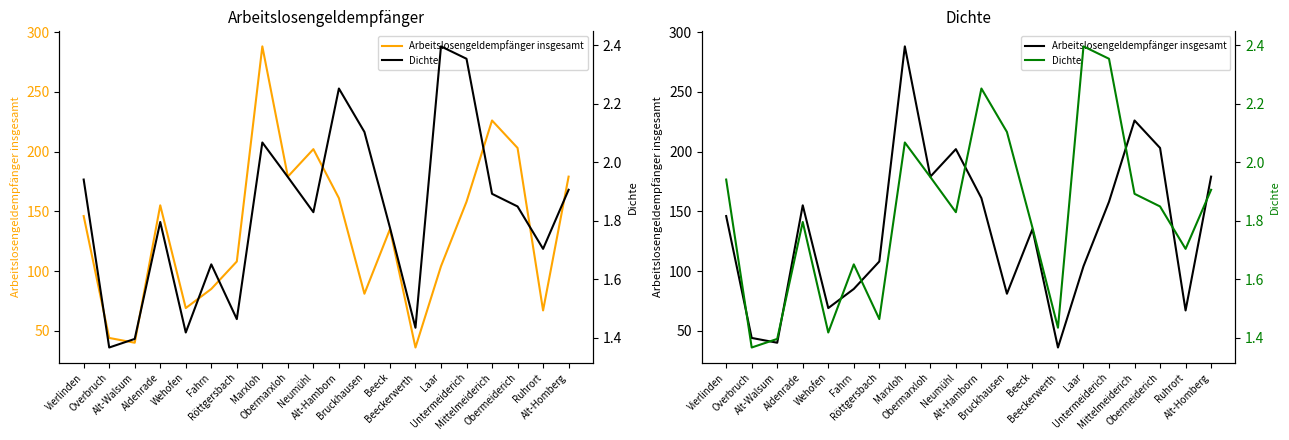

Count the number of categories in the chart.

20